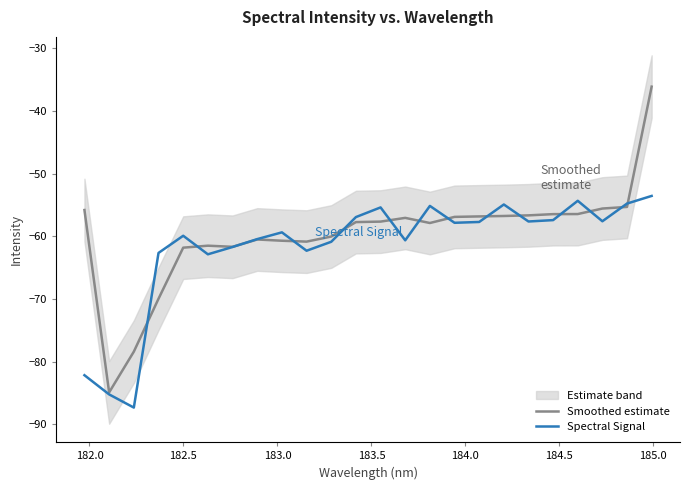

What is the sum of all Smoothed estimate values?

-1432.9